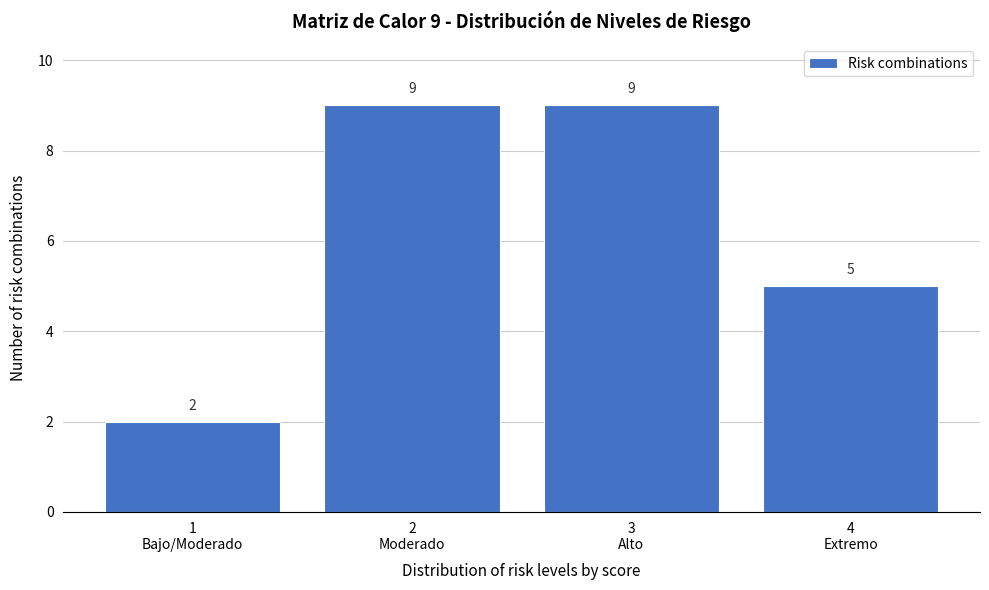

Reading left to right, list all the values displayed in this chart.

2	9	9	5